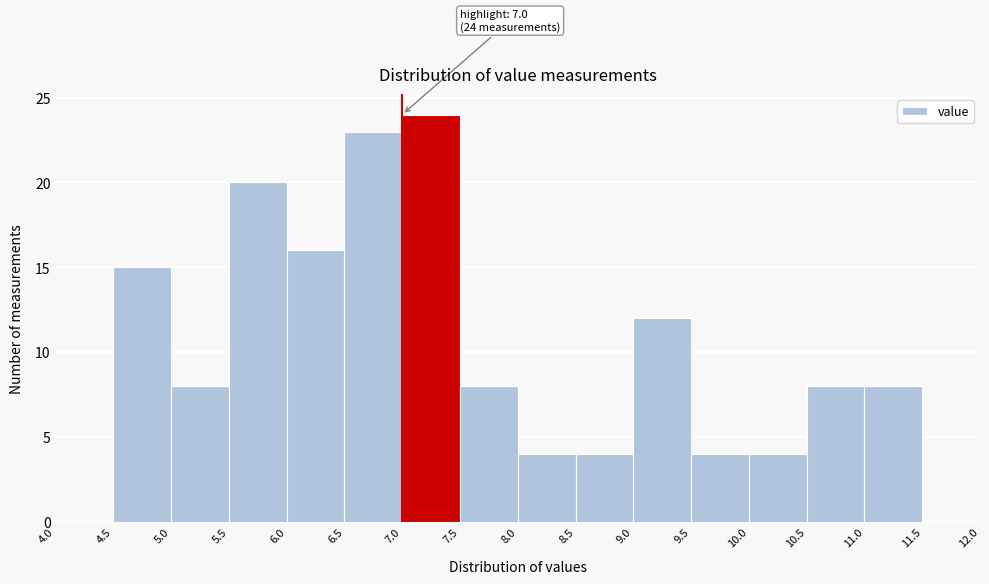

Which range on the x-axis has the tallest bar?

7.0 to 7.5